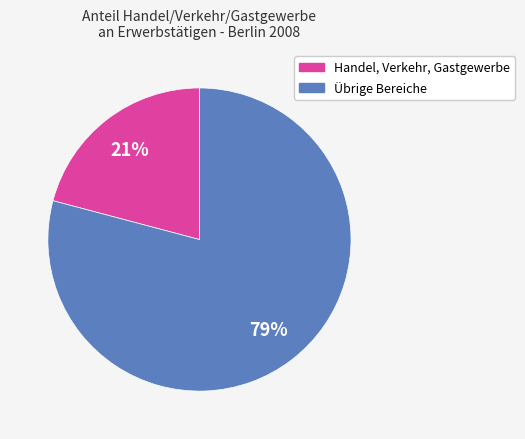

Is Übrige Bereiche the majority of the pie?

Yes